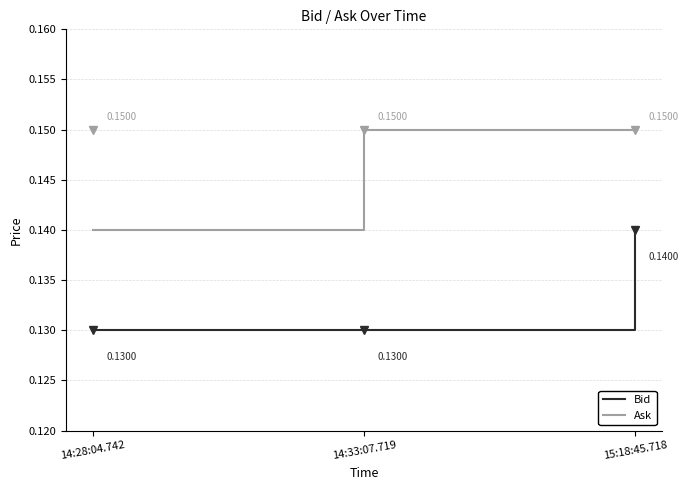

At which label does Bid reach its peak?

15:18:45.718